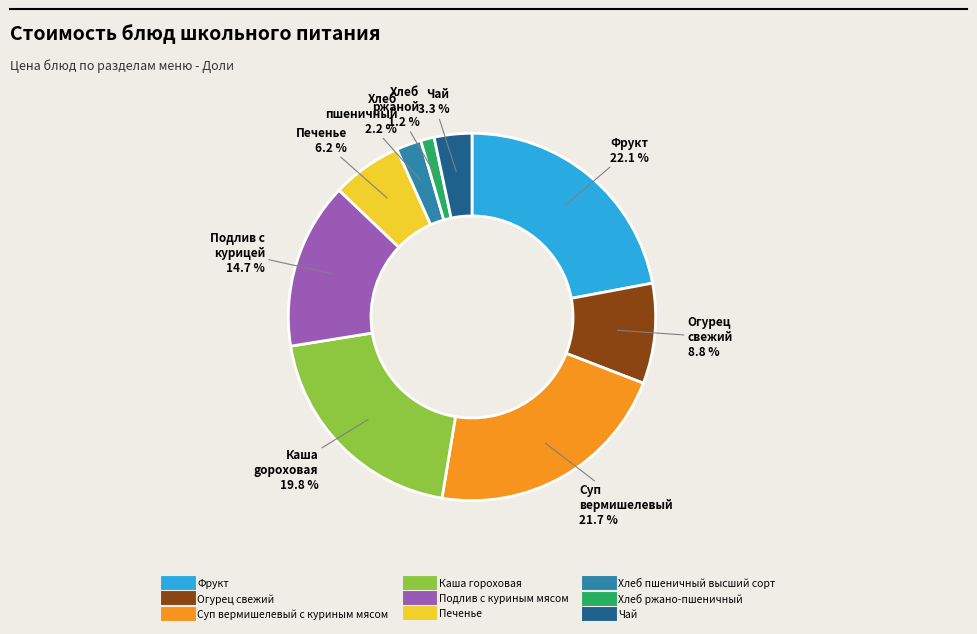

Which category has the smallest portion of the pie?

Хлеб ржано-пшеничный